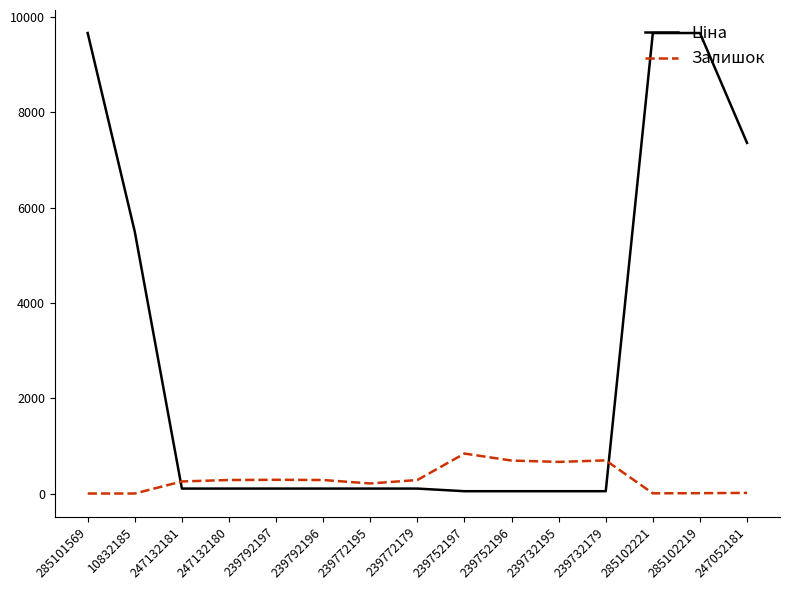

Is it true that Залишок equals 290.0 at 239772179?

True